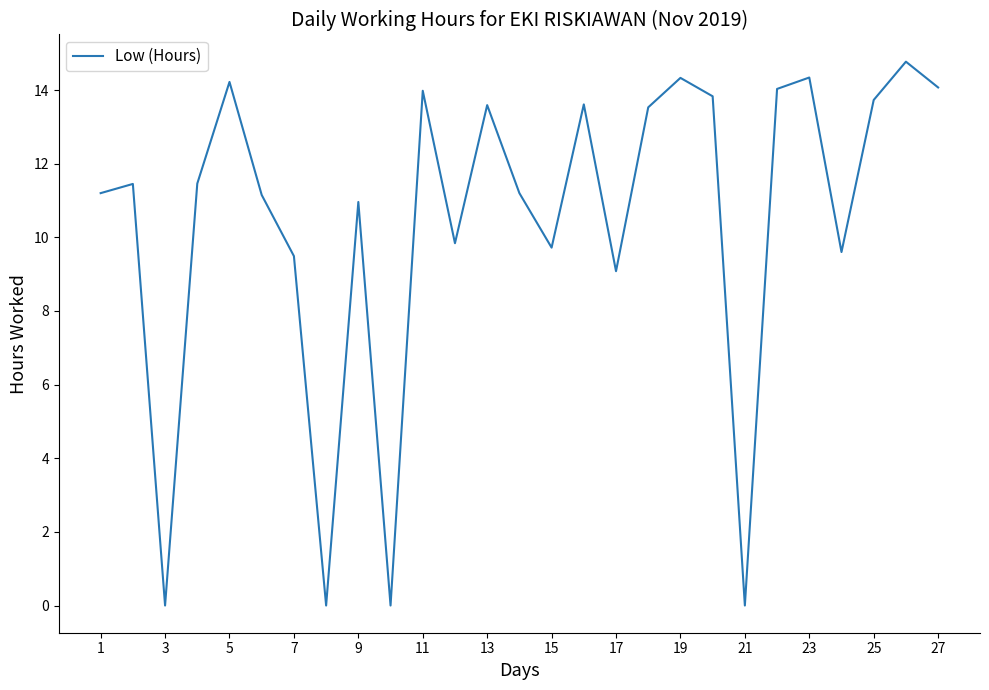

What is the greatest value displayed?

14.8